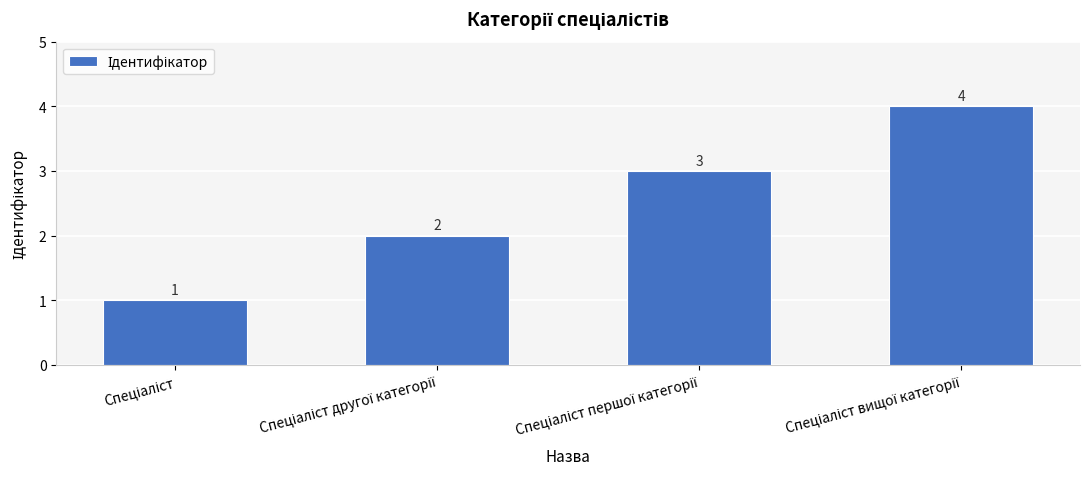

Reading left to right, list all the values displayed in this chart.

1	2	3	4